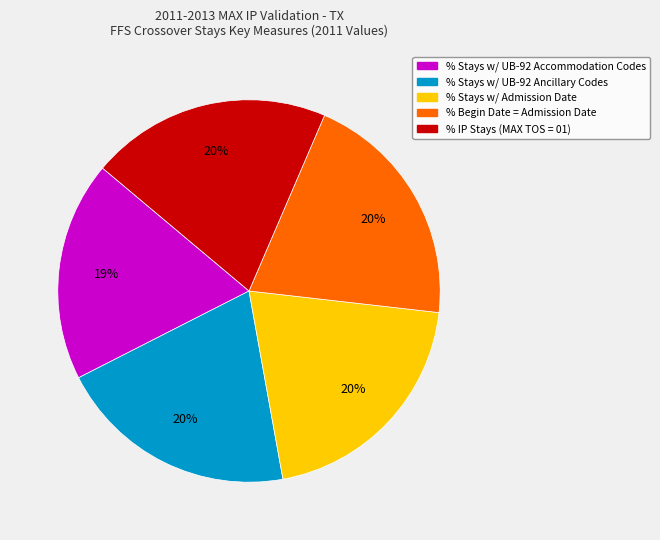

Does any single category account for the majority?

No